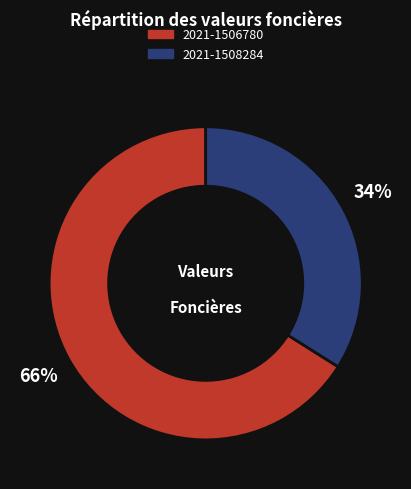

How many slices are in this pie chart?

2